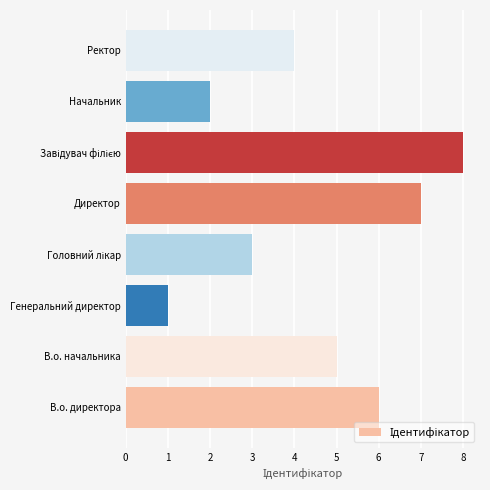

What is the sum of all values?

36